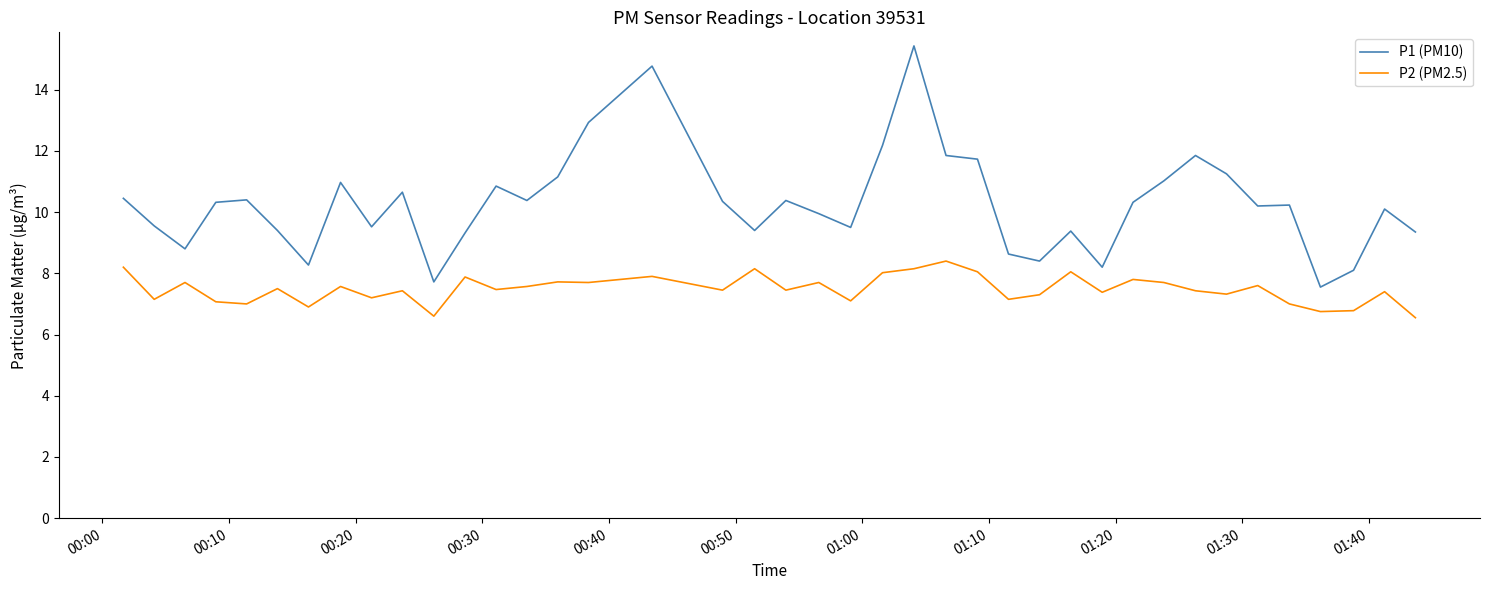

Which series has the largest range (max minus min)?

P1 (PM10)